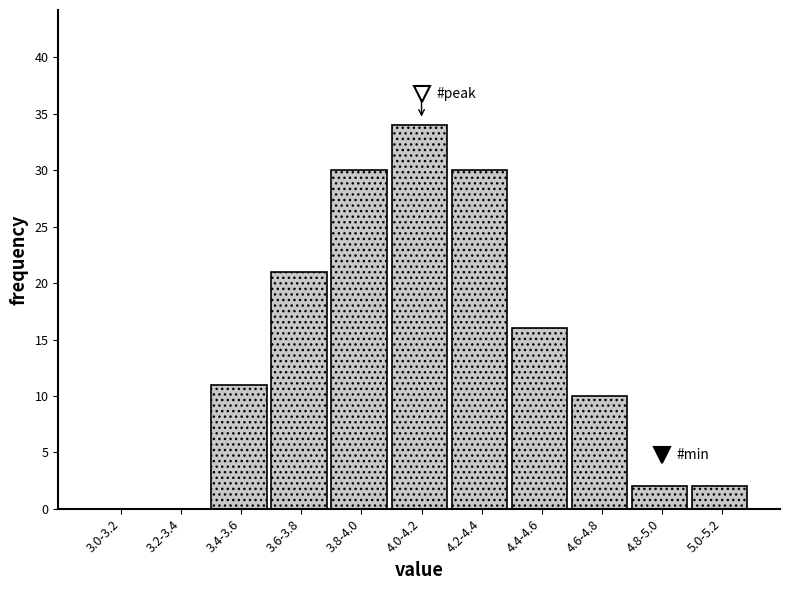

Reading left to right, extract all data points from this chart.

3.0-3.2=0	3.2-3.4=0	3.4-3.6=11	3.6-3.8=21	3.8-4.0=30	4.0-4.2=34	4.2-4.4=30	4.4-4.6=16	4.6-4.8=10	4.8-5.0=2	5.0-5.2=2